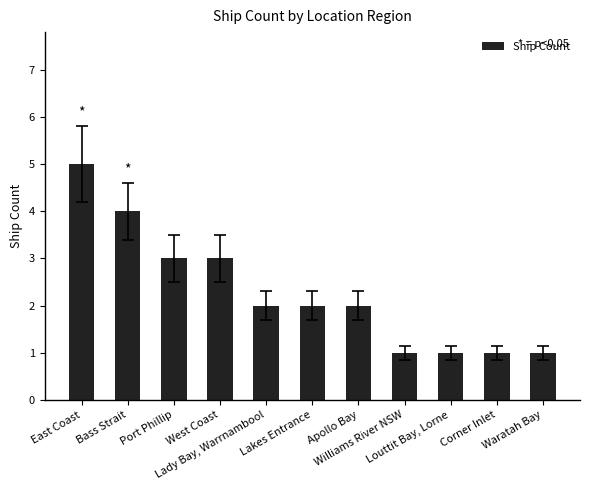

What is the difference between the maximum and minimum values?

4